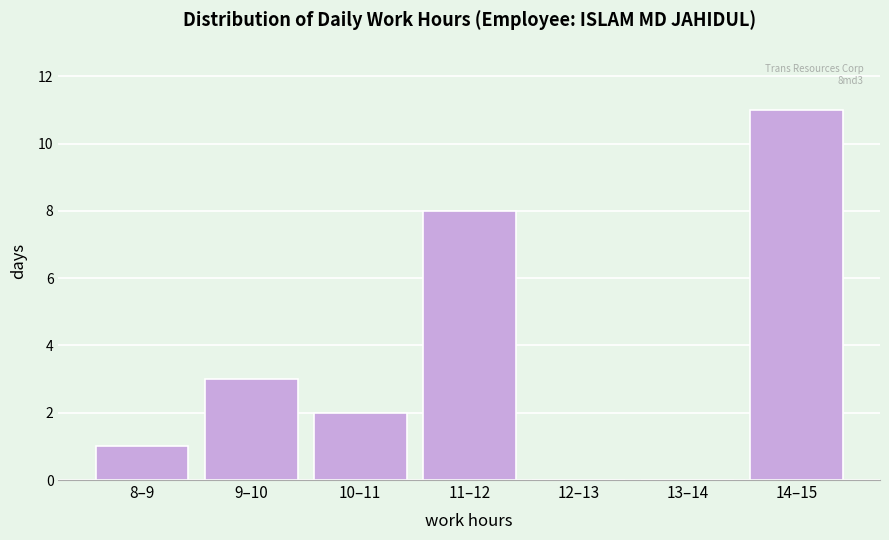

Reading right to left, extract all data points from this chart.

14–15=11	13–14=0	12–13=0	11–12=8	10–11=2	9–10=3	8–9=1